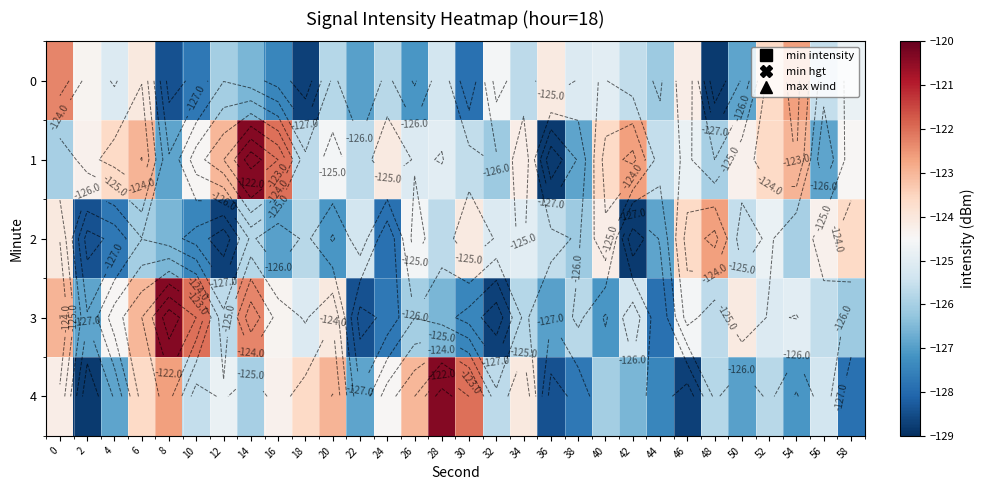

Is it true that 0 equals -61.1 at 58?

False